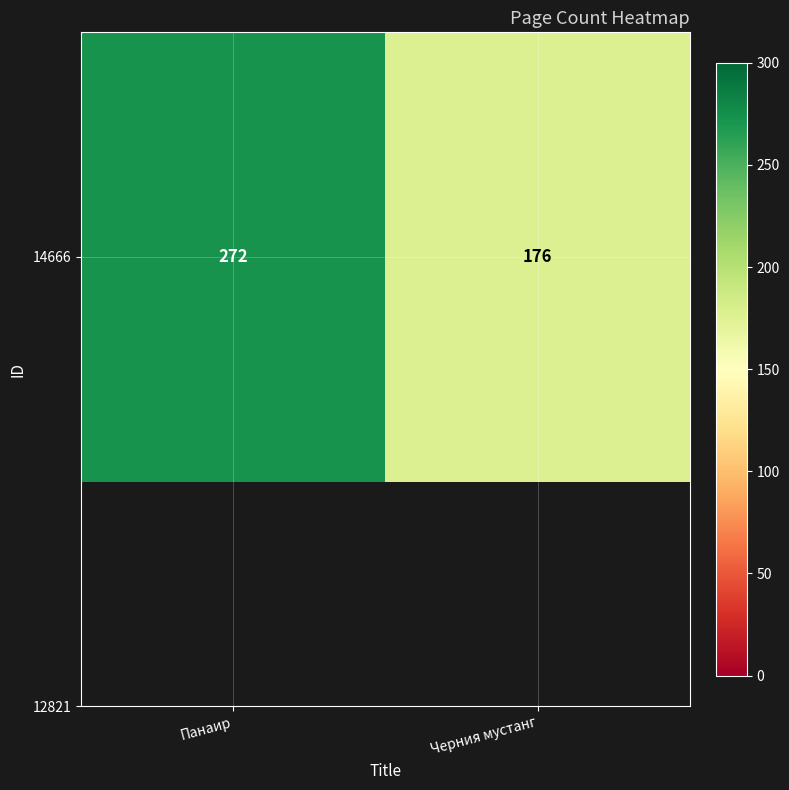

Read the value at Черния мустанг.

176